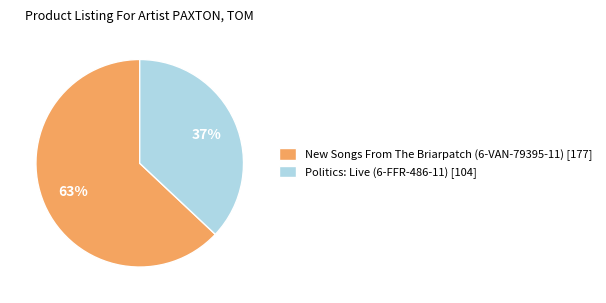

What is the largest slice in the pie chart?

New Songs From The Briarpatch (6-VAN-79395-11)